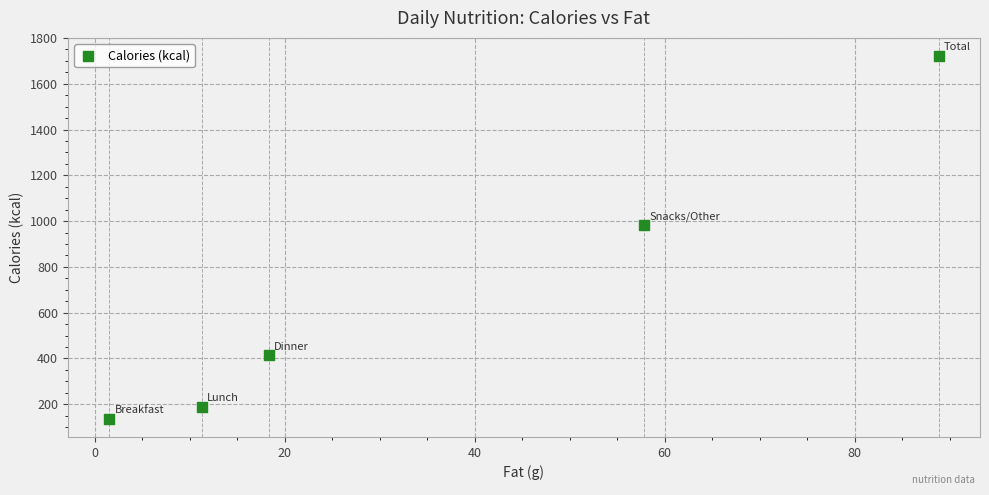

What is the range of Y values (max minus min)?

1585